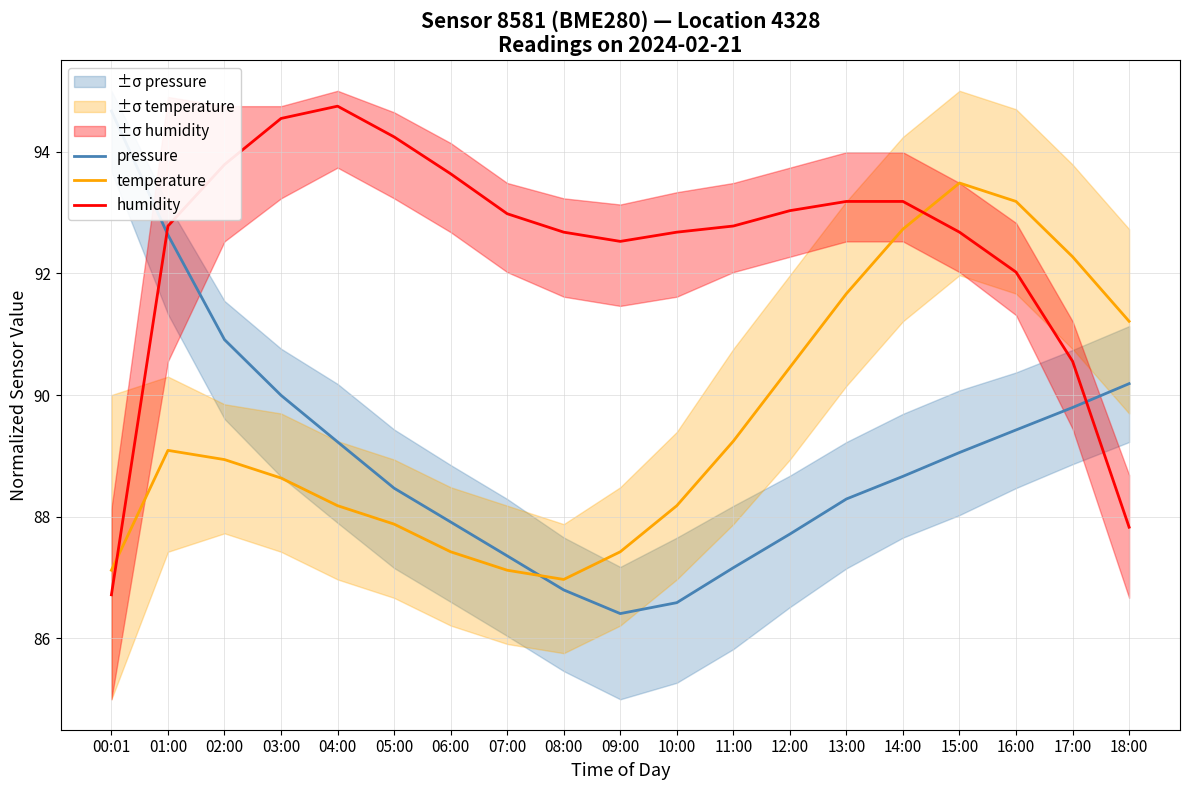

What is the minimum value for humidity?

86.7